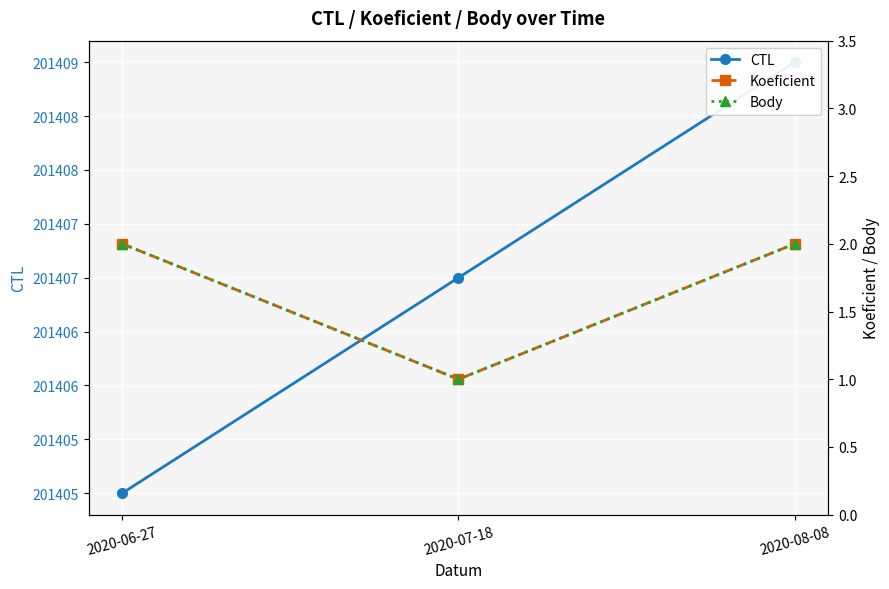

Rank the series at 2020-07-18 from lowest to highest value.

Koeficient, Body, CTL